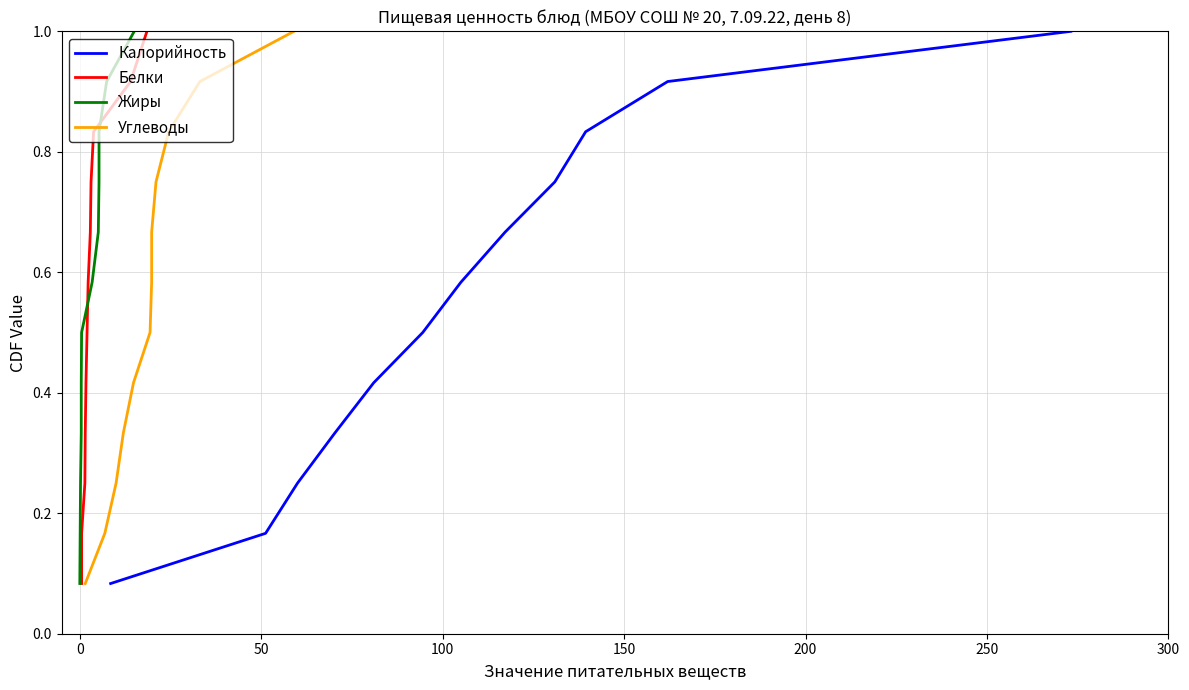

List the series in order of their peak value, lowest first.

Калорийность, Белки, Жиры, Углеводы